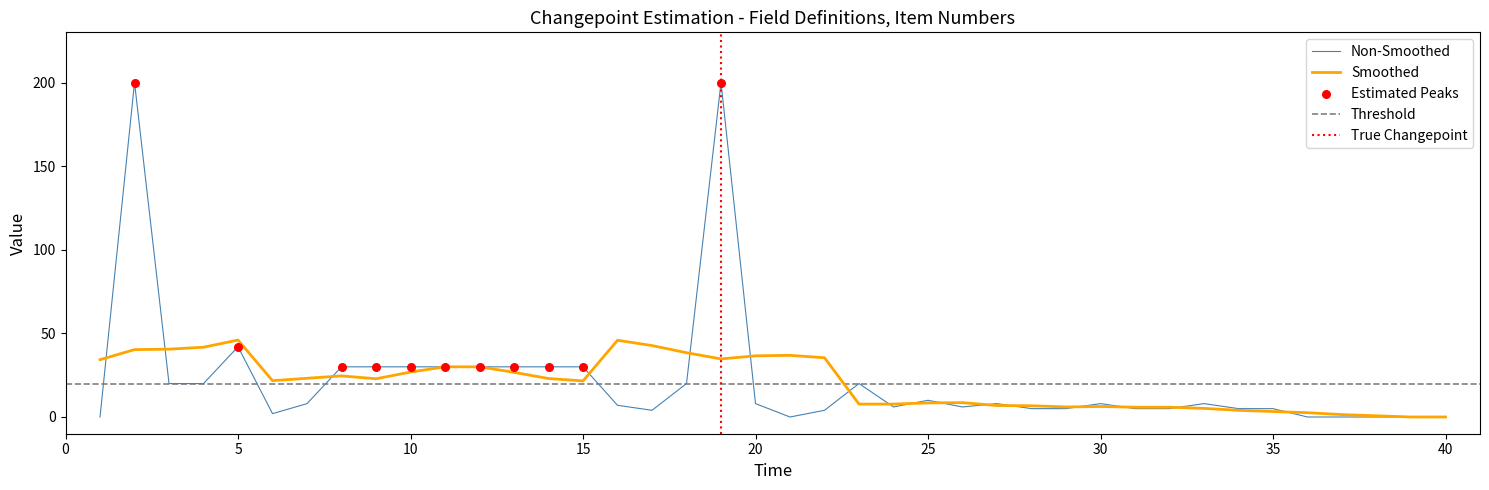

Which has a higher value, 33 or 35?

33